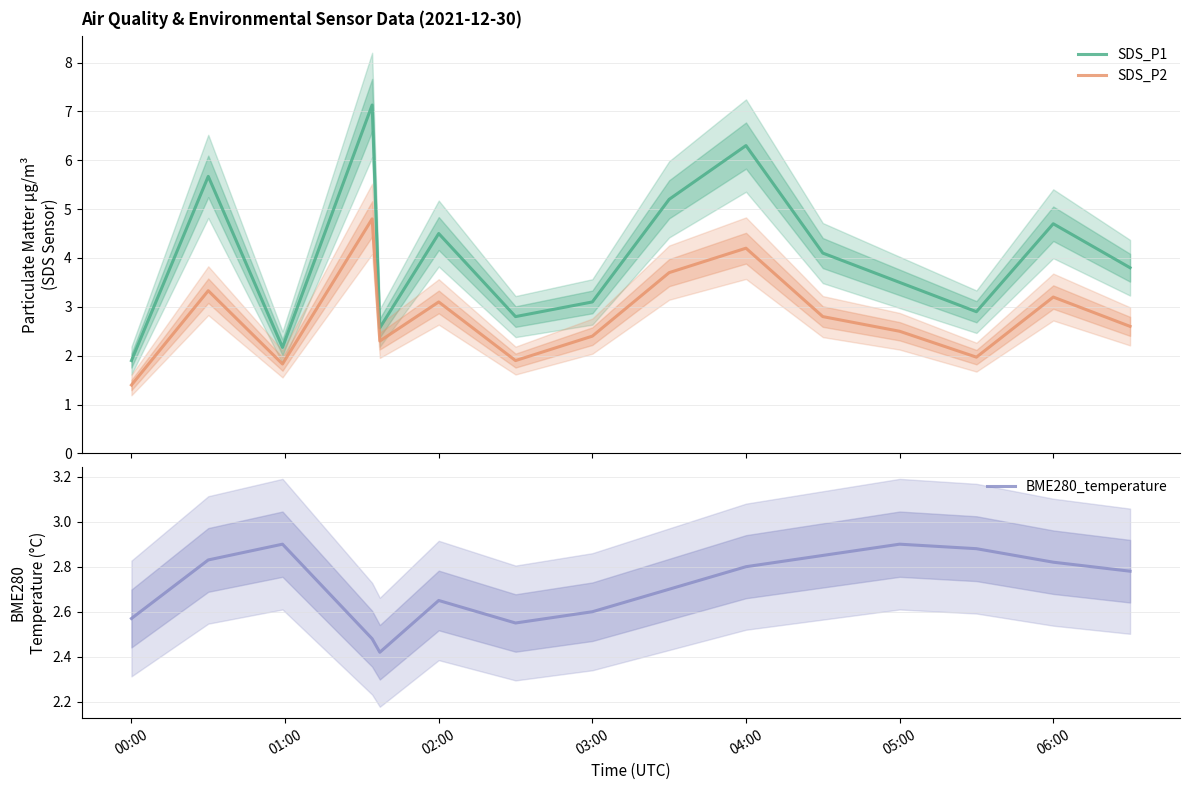

Which series has the largest total across all categories?

SDS_P1